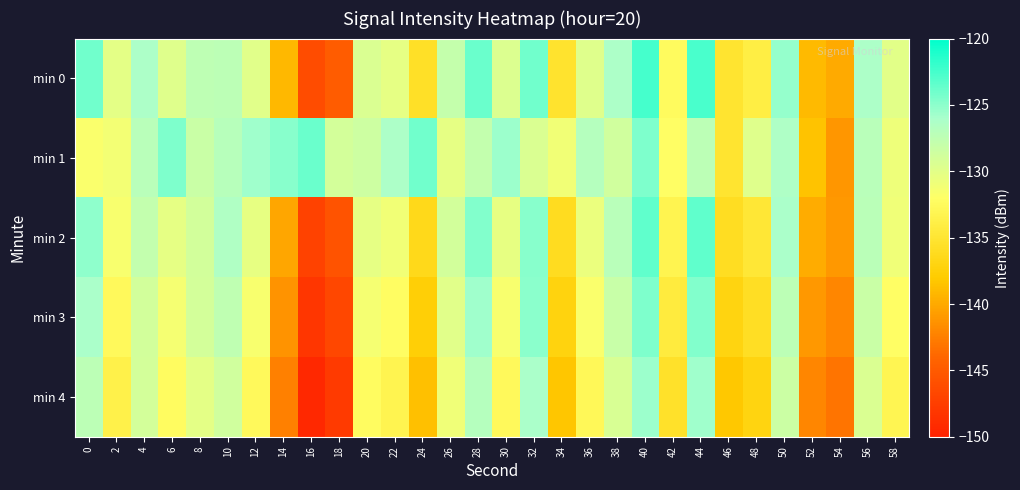

What is the spread (max minus min) of values at 28?

4.0